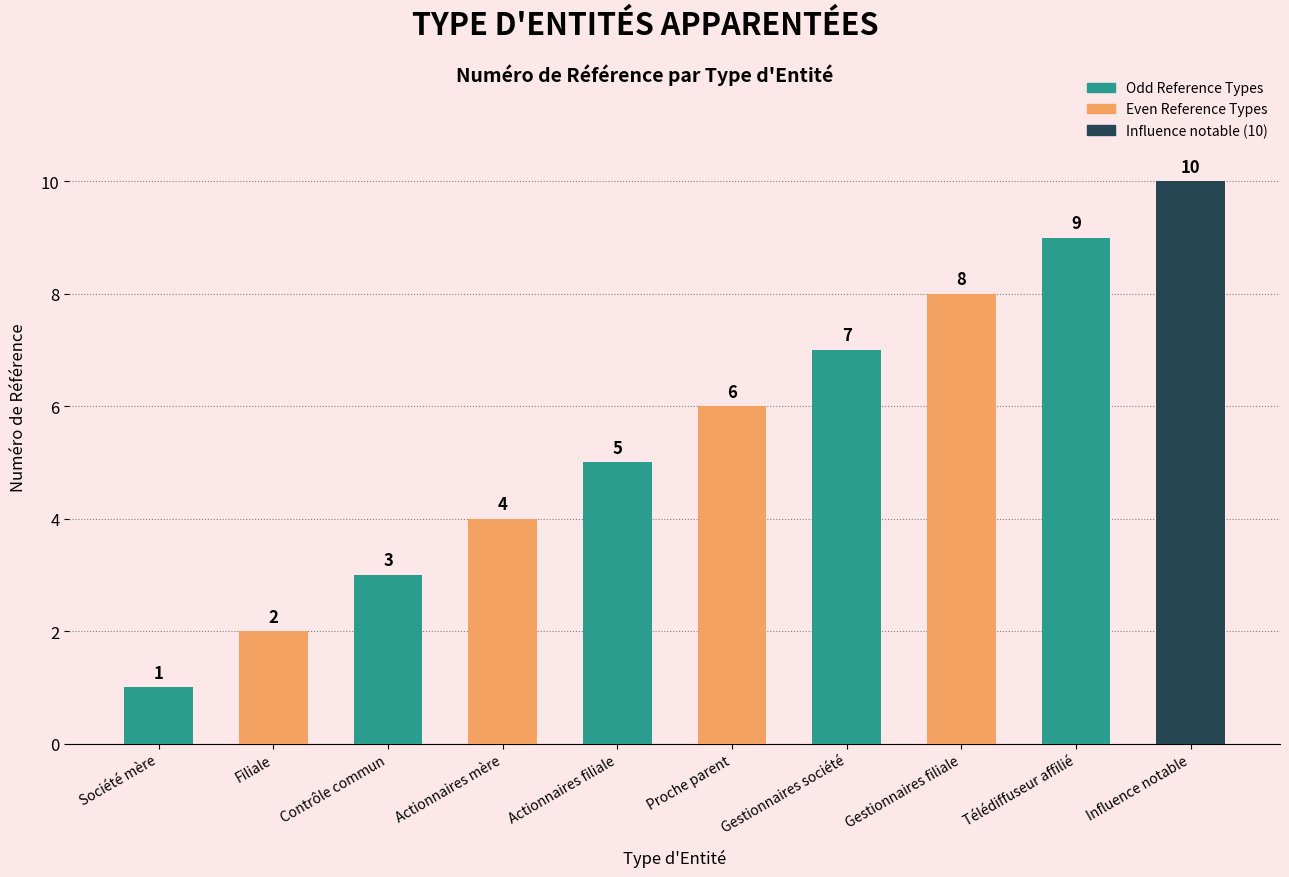

What is the approximate value at Filiale?

2